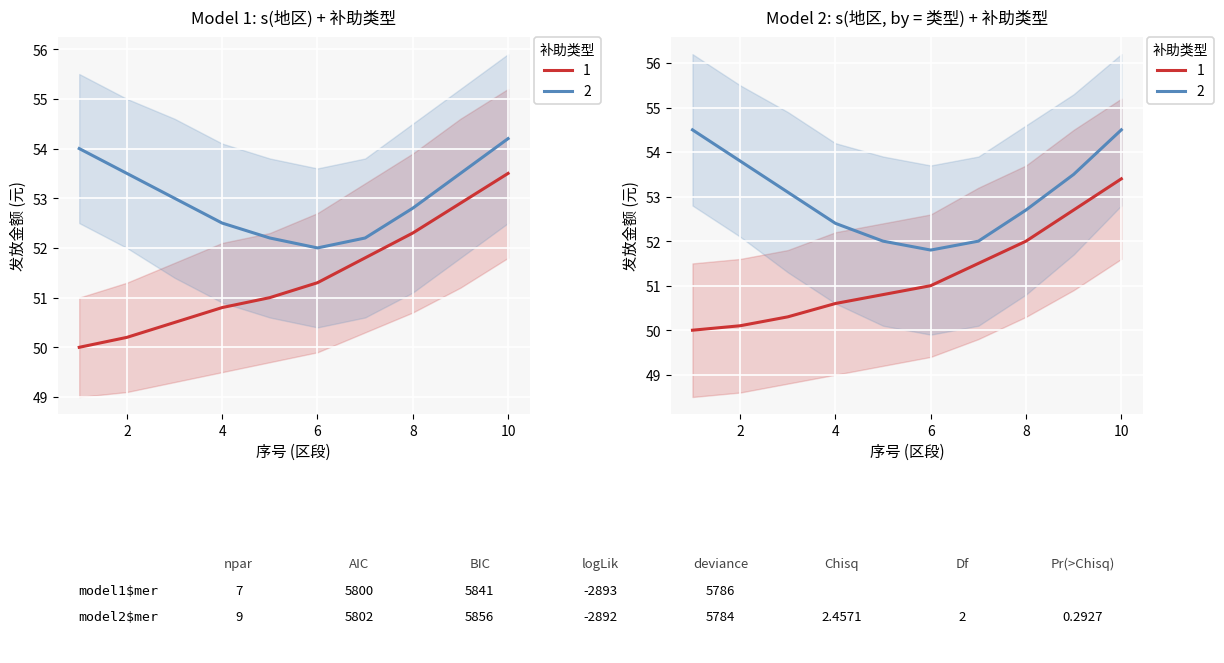

List the series in order of their overall mean, highest first.

发放金额_series2, 发放金额_series1